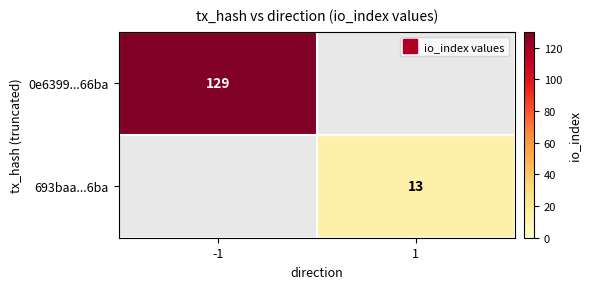

Which label corresponds to the smallest value in the chart?

1